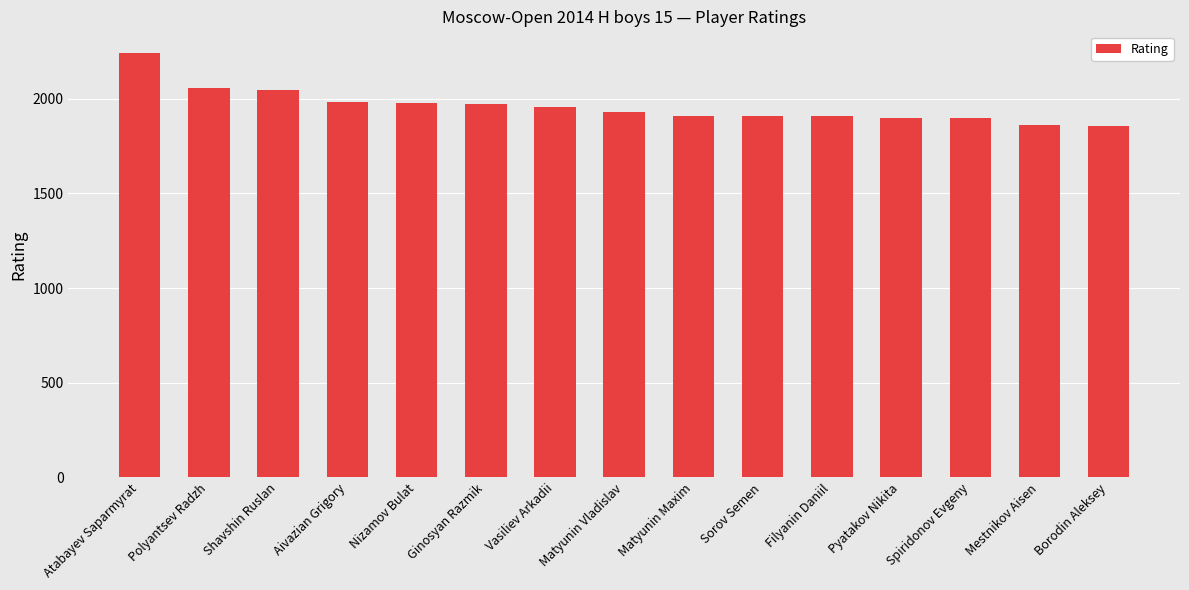

What is the difference between the maximum and minimum values?

389